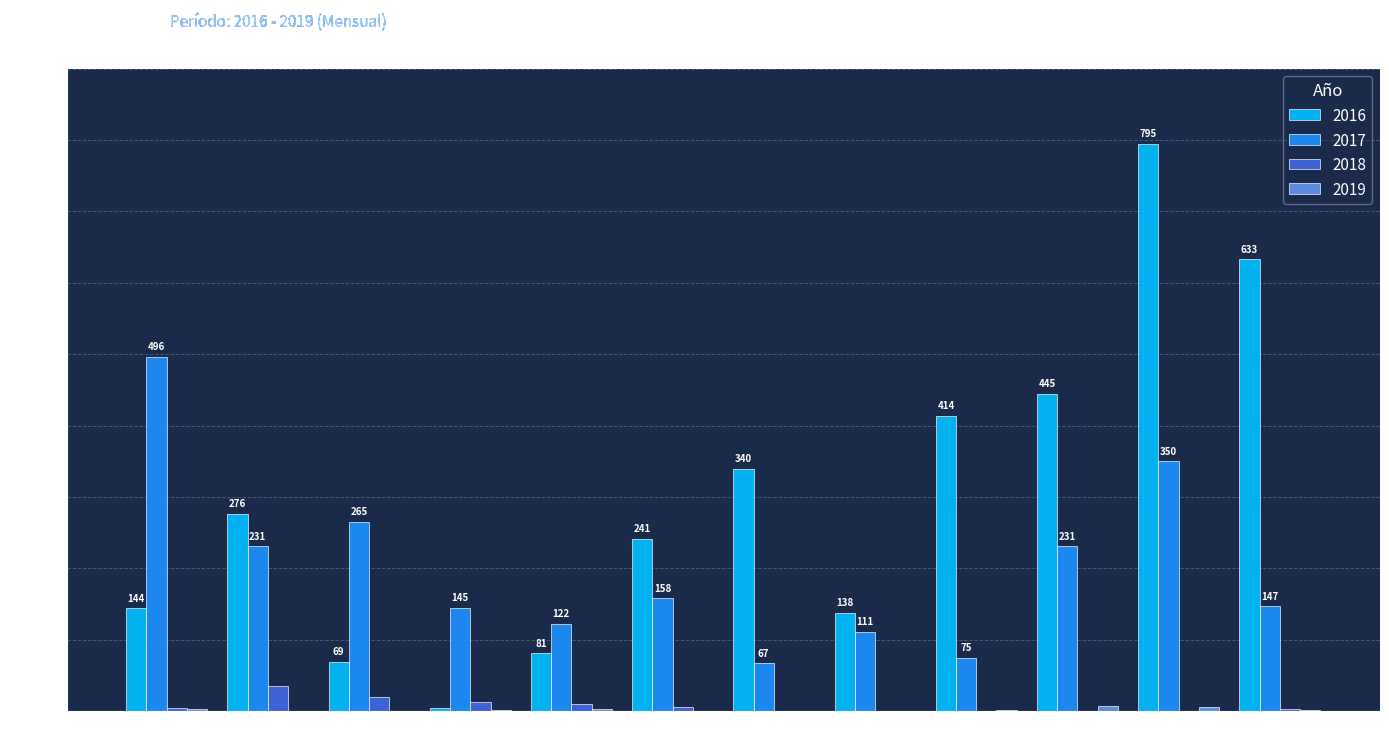

What is the sum of all 2016 values?

3580